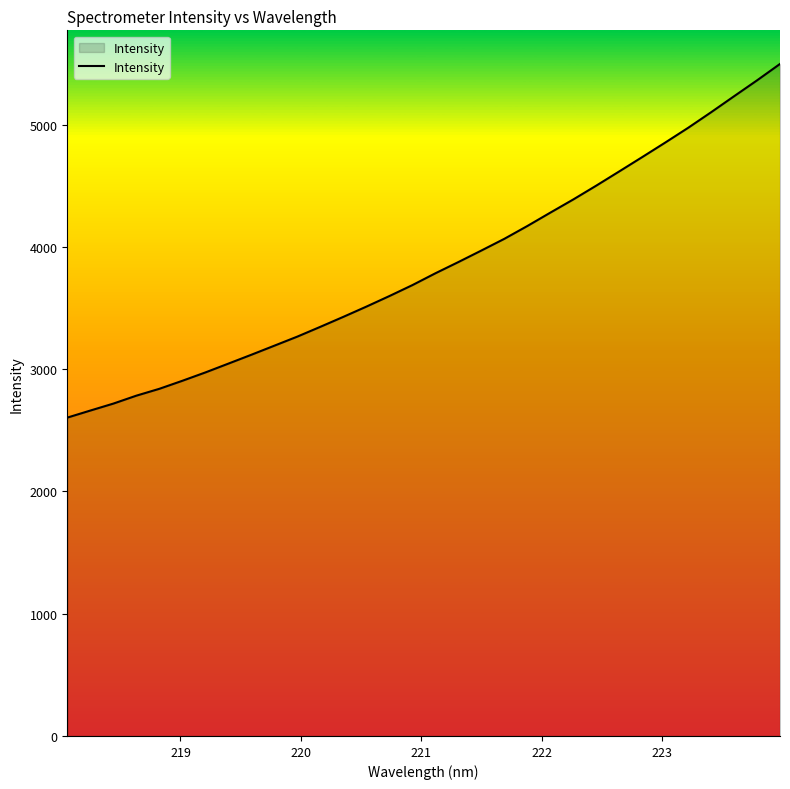

What is the difference between the maximum and minimum values?

2893.2